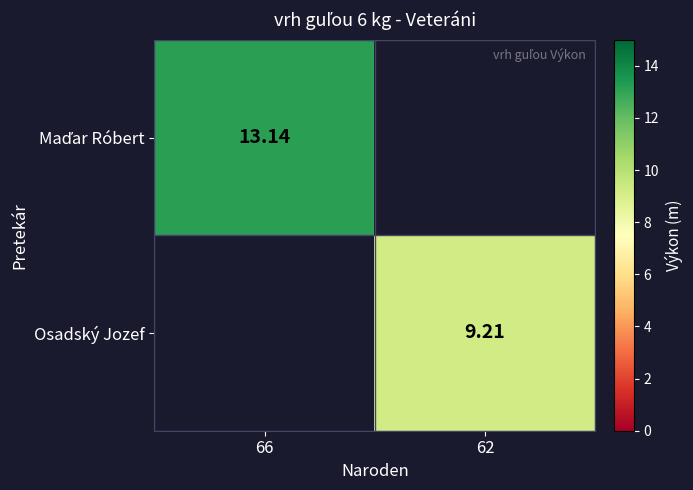

At how many categories does at least one series exceed 12?

1